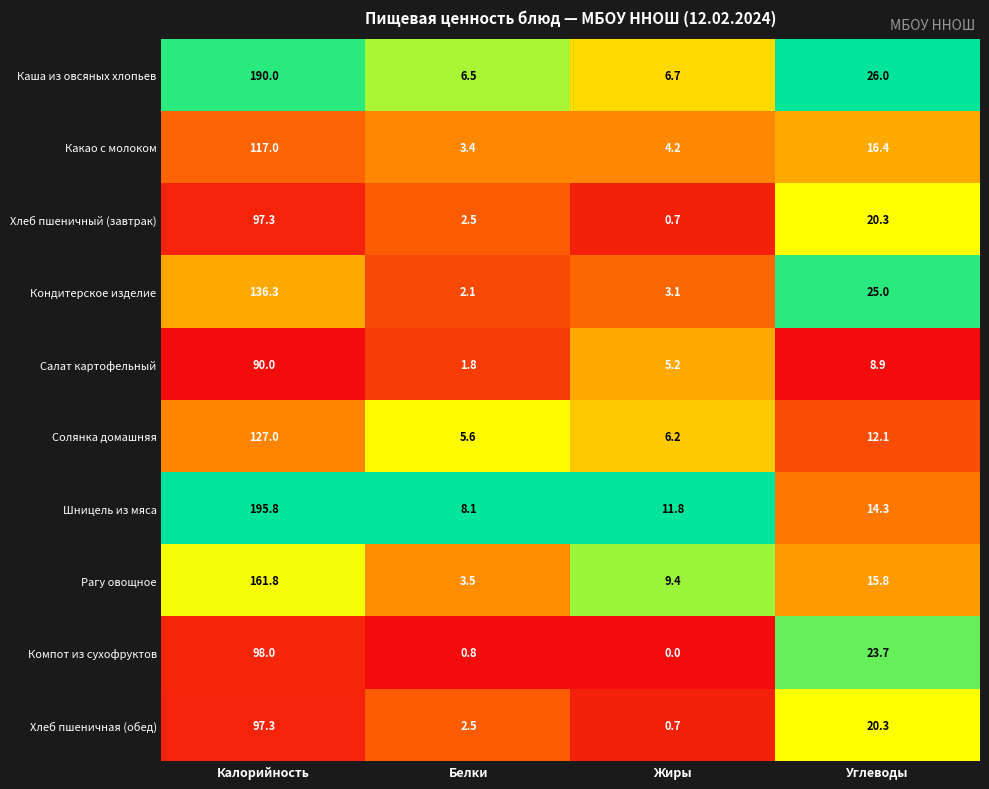

Which series has the largest range (max minus min)?

Шницель из мяса